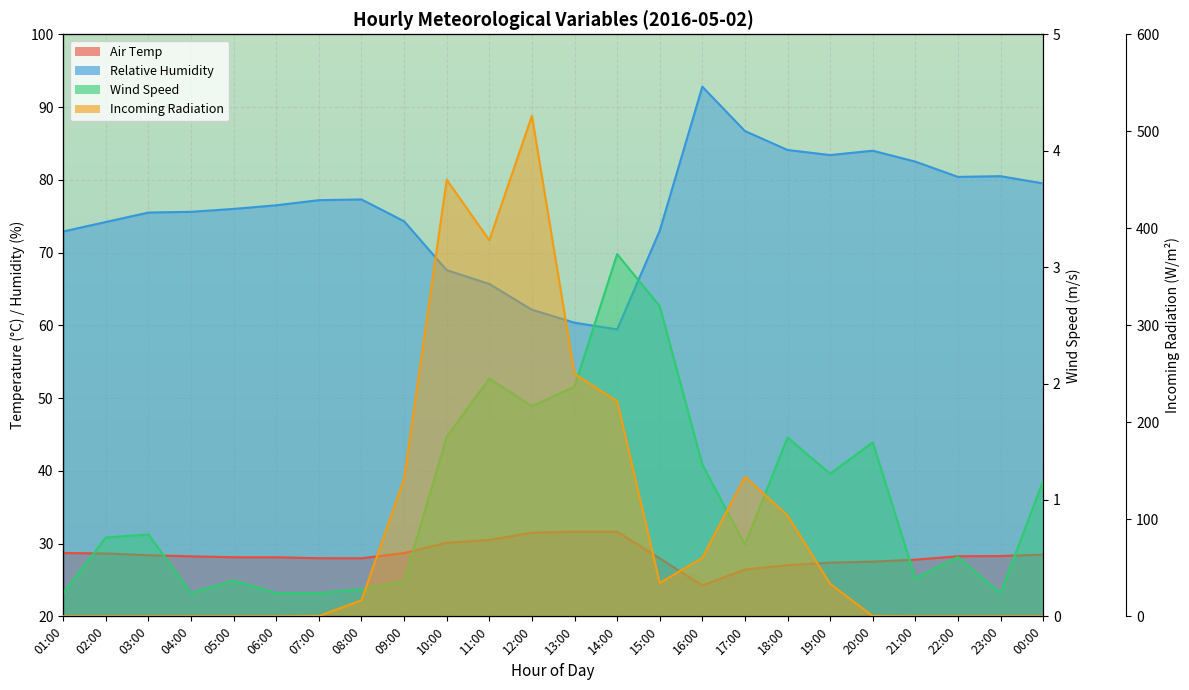

Which has a higher value, 18:00 or 09:00?

09:00